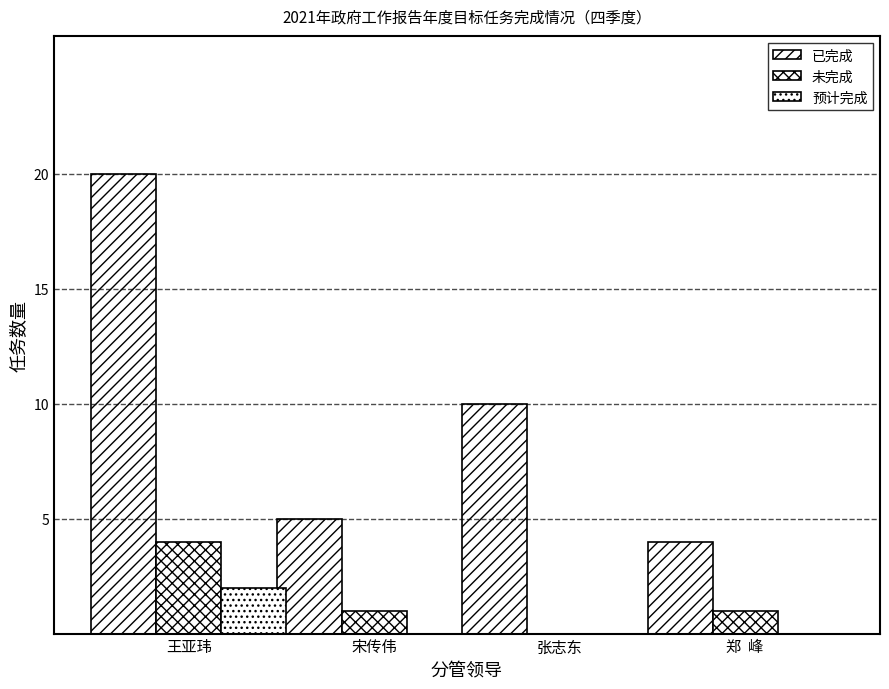

Rank the series at 王亚玮 from highest to lowest value.

已完成, 未完成, 预计完成